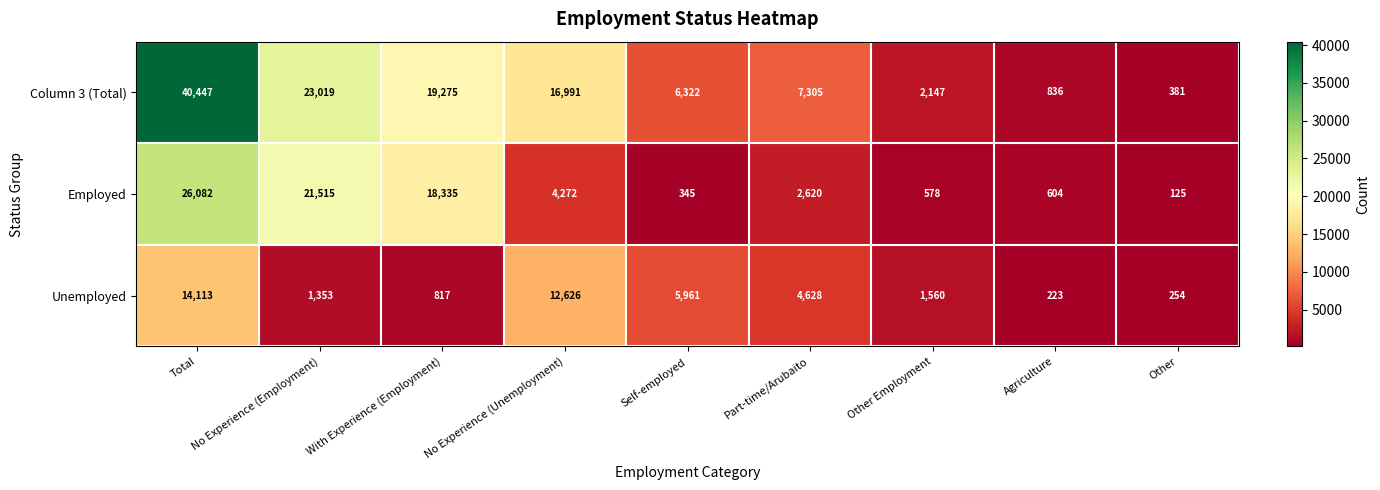

What is the difference between the maximum and minimum values in the Unemployed series?

13890